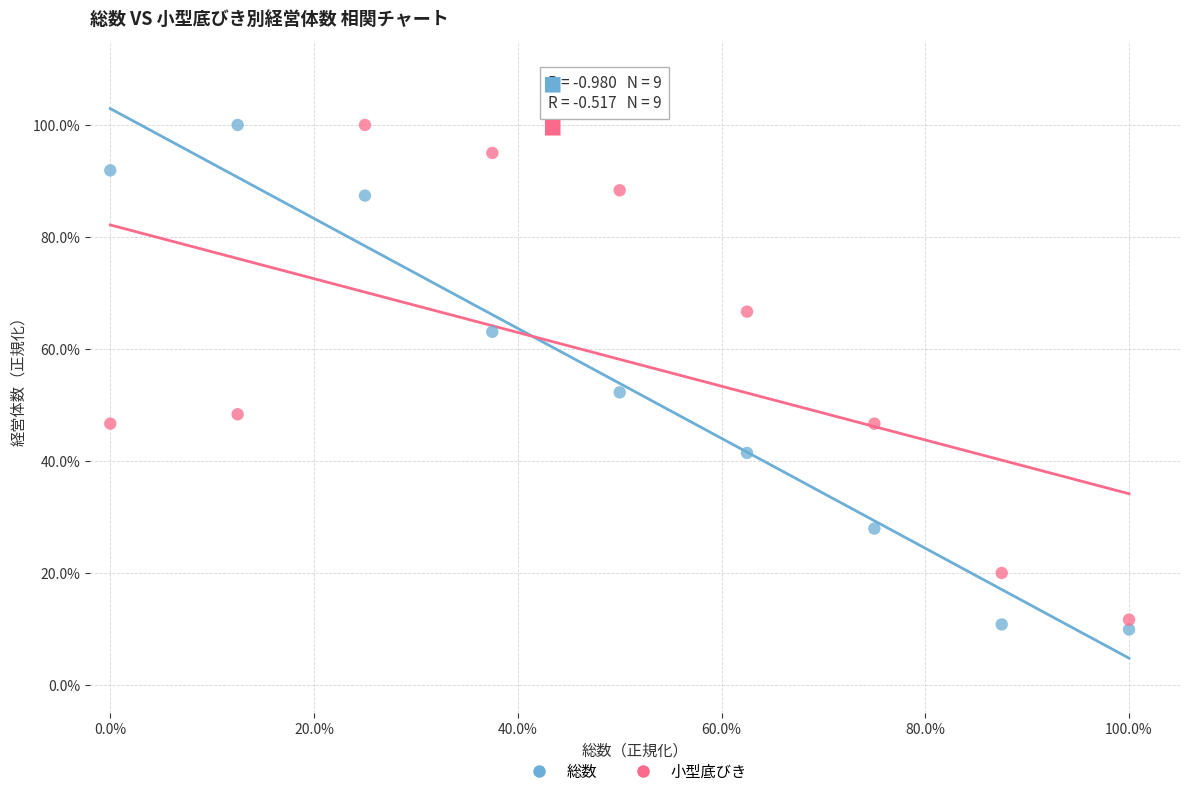

What are all the series names shown in the legend?

総数, 小型底びき